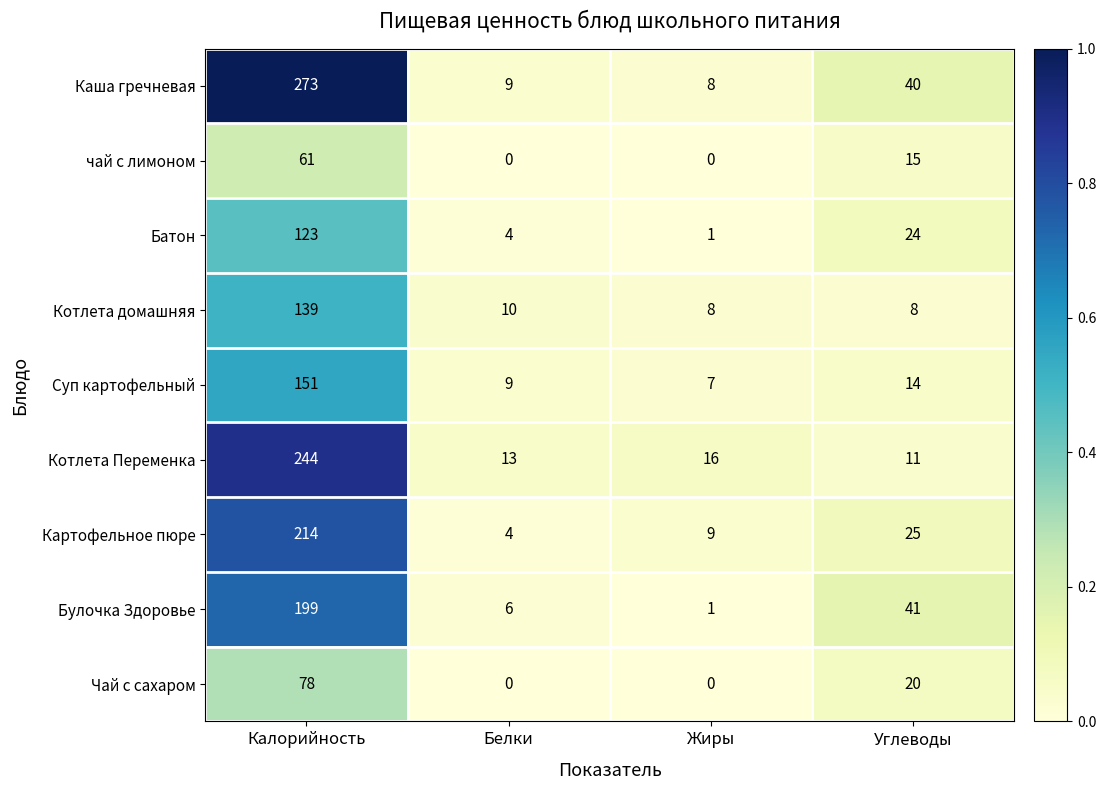

Which series changed the most between Калорийность and Белки?

Каша гречневая